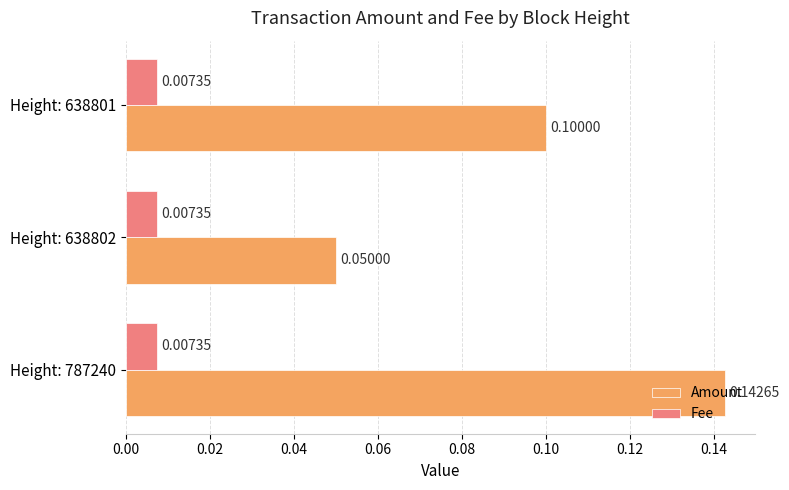

What is the sum of all Amount values?

0.3